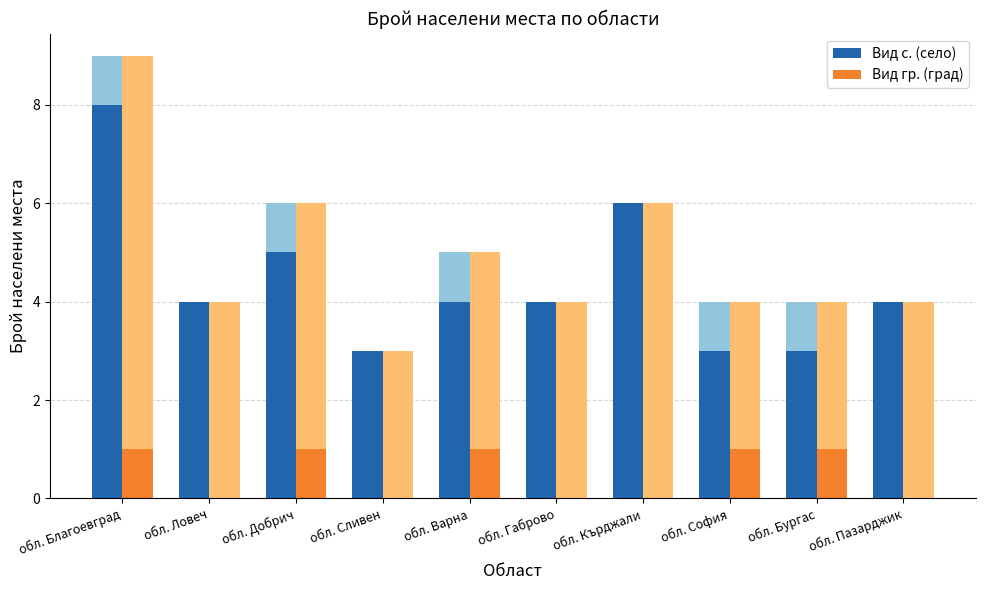

Does the chart contain stacked bars?

No